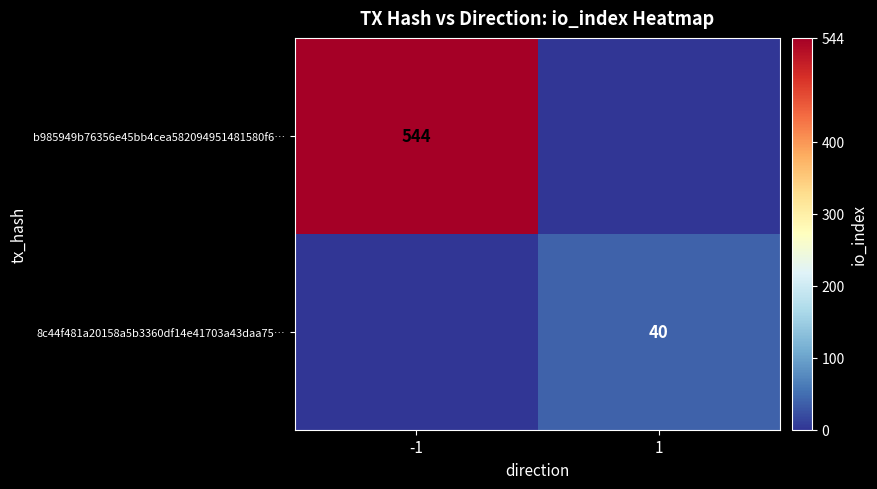

The value of 8c44f481a20158a5b3360df14e41703a43daa75… at 1 is 40. True or false?

True